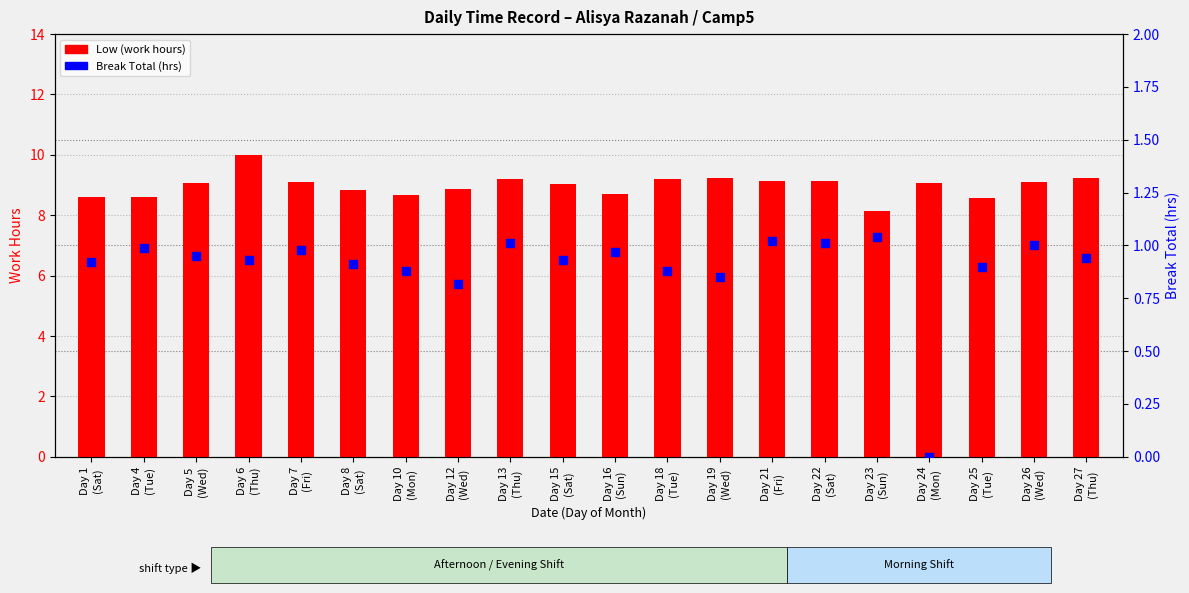

At how many categories does at least one series exceed 8?

20